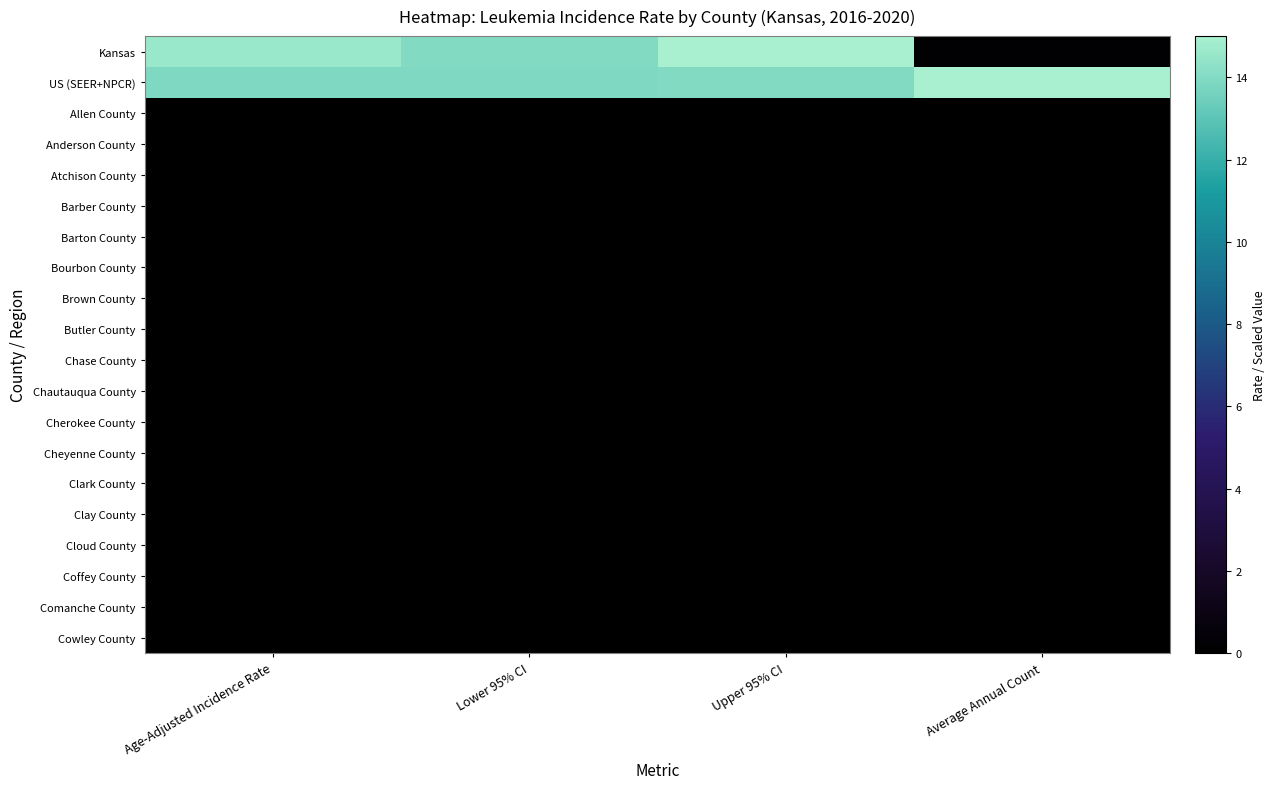

Reading left to right, what are all the values shown in this chart?

Kansas: Age-Adjusted Incidence Rate=14.6	Lower 95% CI=14.0	Upper 95% CI=15.2	Average Annual Count=0.1
US (SEER+NPCR): Age-Adjusted Incidence Rate=13.9	Lower 95% CI=13.9	Upper 95% CI=14.0	Average Annual Count=15.0
Allen County: Age-Adjusted Incidence Rate=0.0	Lower 95% CI=0.0	Upper 95% CI=0.0	Average Annual Count=0.0
Anderson County: Age-Adjusted Incidence Rate=0.0	Lower 95% CI=0.0	Upper 95% CI=0.0	Average Annual Count=0.0
Atchison County: Age-Adjusted Incidence Rate=0.0	Lower 95% CI=0.0	Upper 95% CI=0.0	Average Annual Count=0.0
Barber County: Age-Adjusted Incidence Rate=0.0	Lower 95% CI=0.0	Upper 95% CI=0.0	Average Annual Count=0.0
Barton County: Age-Adjusted Incidence Rate=0.0	Lower 95% CI=0.0	Upper 95% CI=0.0	Average Annual Count=0.0
Bourbon County: Age-Adjusted Incidence Rate=0.0	Lower 95% CI=0.0	Upper 95% CI=0.0	Average Annual Count=0.0
Brown County: Age-Adjusted Incidence Rate=0.0	Lower 95% CI=0.0	Upper 95% CI=0.0	Average Annual Count=0.0
Butler County: Age-Adjusted Incidence Rate=0.0	Lower 95% CI=0.0	Upper 95% CI=0.0	Average Annual Count=0.0
Chase County: Age-Adjusted Incidence Rate=0.0	Lower 95% CI=0.0	Upper 95% CI=0.0	Average Annual Count=0.0
Chautauqua County: Age-Adjusted Incidence Rate=0.0	Lower 95% CI=0.0	Upper 95% CI=0.0	Average Annual Count=0.0
Cherokee County: Age-Adjusted Incidence Rate=0.0	Lower 95% CI=0.0	Upper 95% CI=0.0	Average Annual Count=0.0
Cheyenne County: Age-Adjusted Incidence Rate=0.0	Lower 95% CI=0.0	Upper 95% CI=0.0	Average Annual Count=0.0
Clark County: Age-Adjusted Incidence Rate=0.0	Lower 95% CI=0.0	Upper 95% CI=0.0	Average Annual Count=0.0
Clay County: Age-Adjusted Incidence Rate=0.0	Lower 95% CI=0.0	Upper 95% CI=0.0	Average Annual Count=0.0
Cloud County: Age-Adjusted Incidence Rate=0.0	Lower 95% CI=0.0	Upper 95% CI=0.0	Average Annual Count=0.0
Coffey County: Age-Adjusted Incidence Rate=0.0	Lower 95% CI=0.0	Upper 95% CI=0.0	Average Annual Count=0.0
Comanche County: Age-Adjusted Incidence Rate=0.0	Lower 95% CI=0.0	Upper 95% CI=0.0	Average Annual Count=0.0
Cowley County: Age-Adjusted Incidence Rate=0.0	Lower 95% CI=0.0	Upper 95% CI=0.0	Average Annual Count=0.0